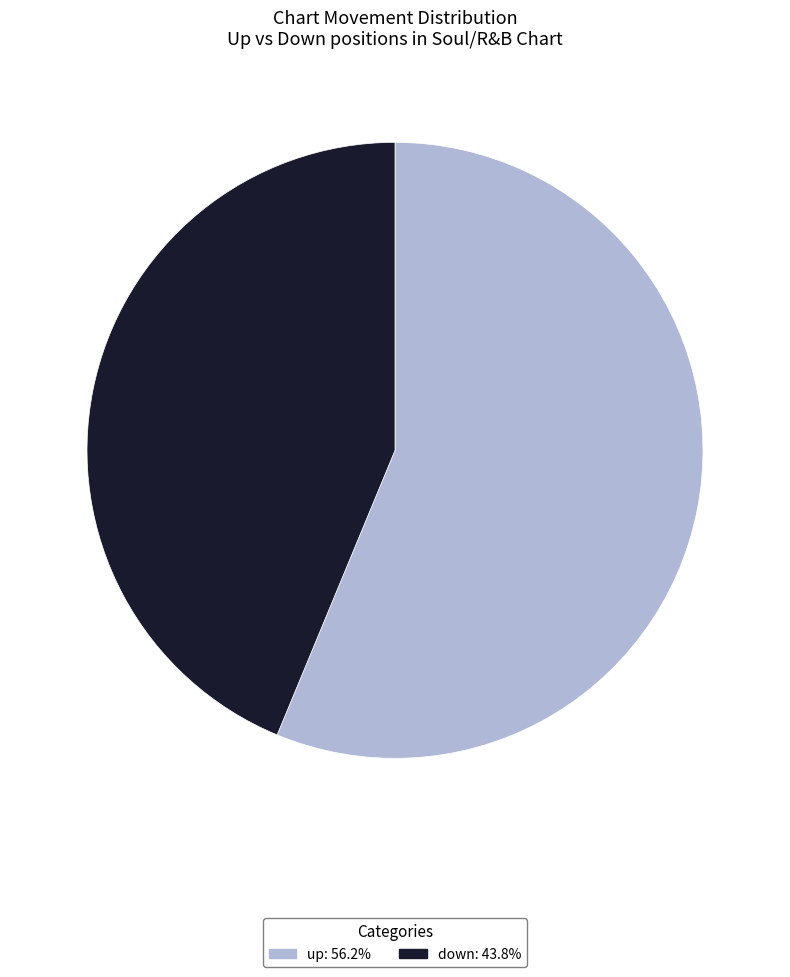

Rank the categories by value from lowest to highest.

down, up